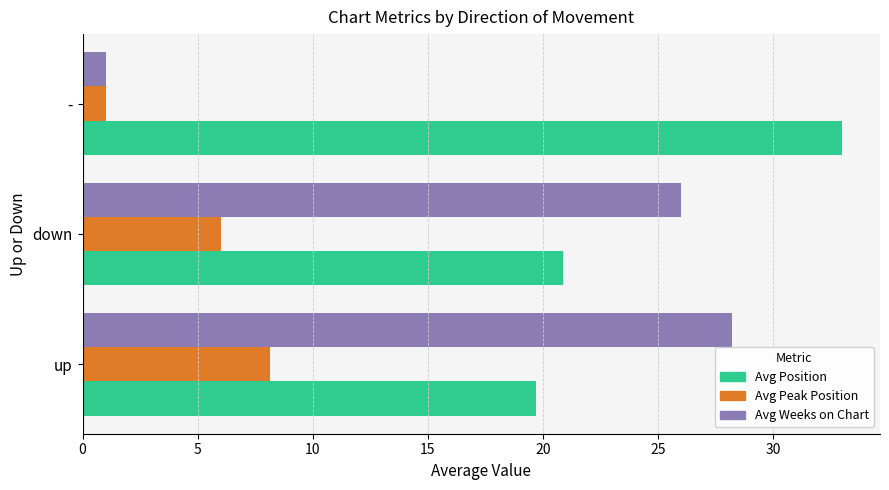

What is the difference between the maximum and minimum values in the Avg Position series?

13.3